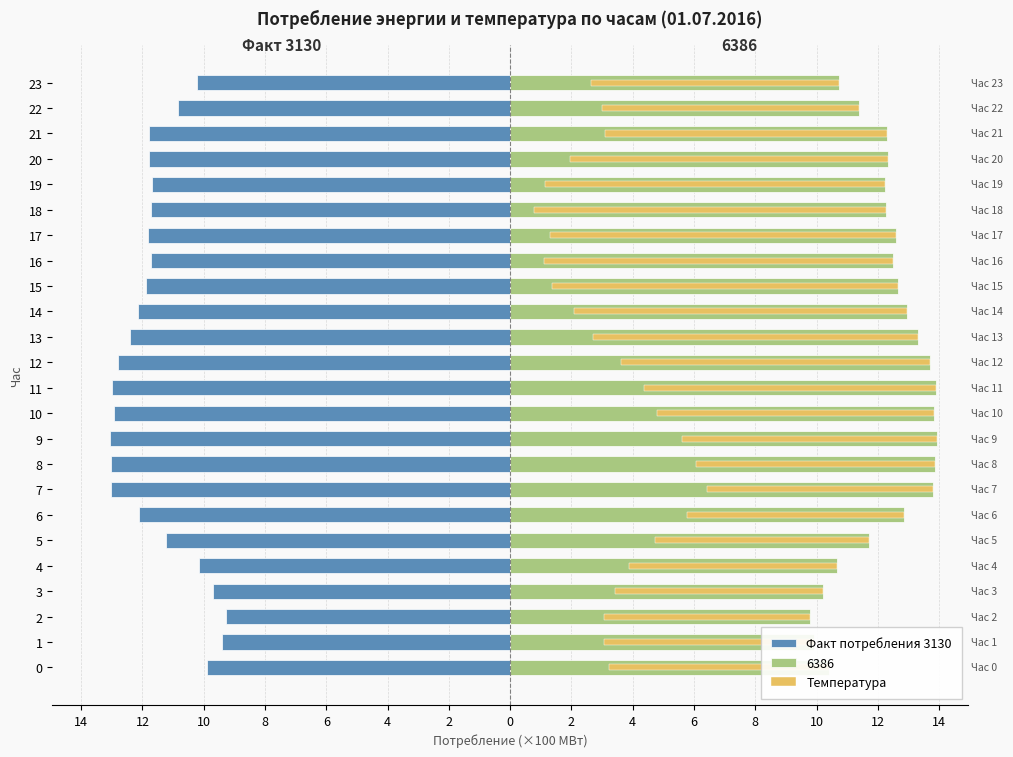

Which series changed the most between 10 and 21?

Факт потребления 3130